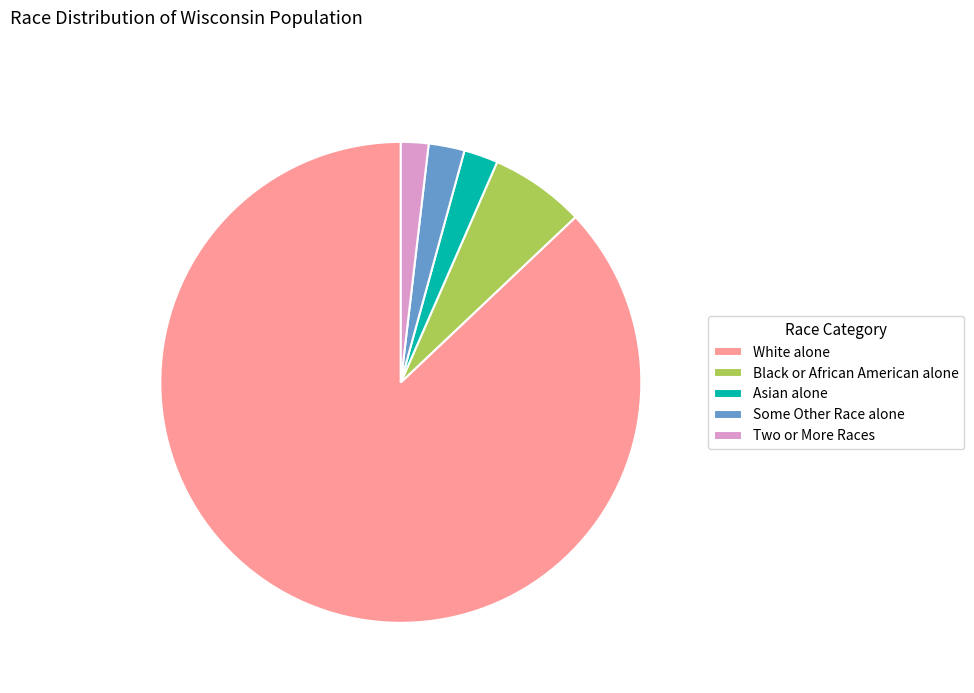

Which slice is the largest?

White alone